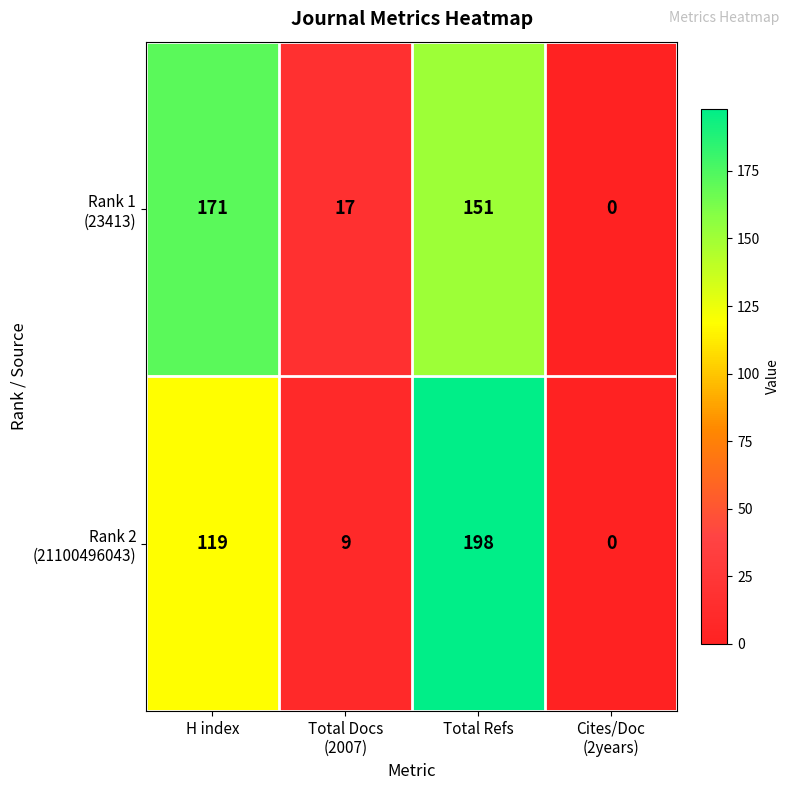

What is the maximum value shown in the chart?

198